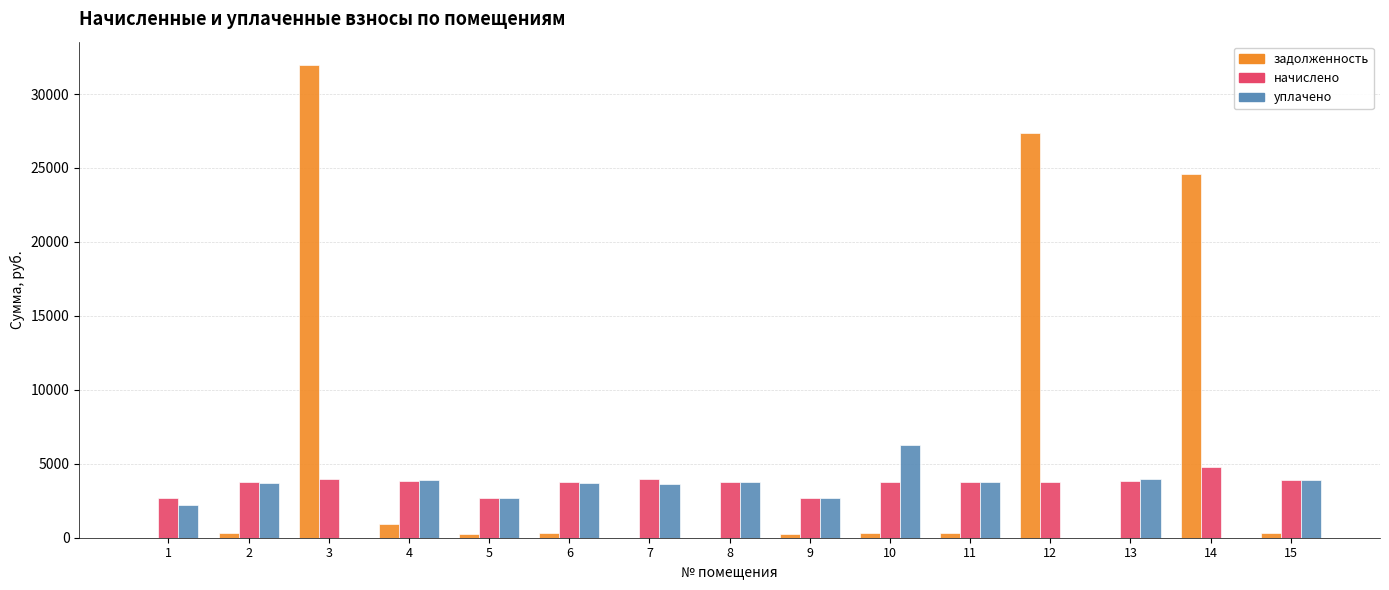

Between 5 and 8, which series saw the biggest shift?

уплачено